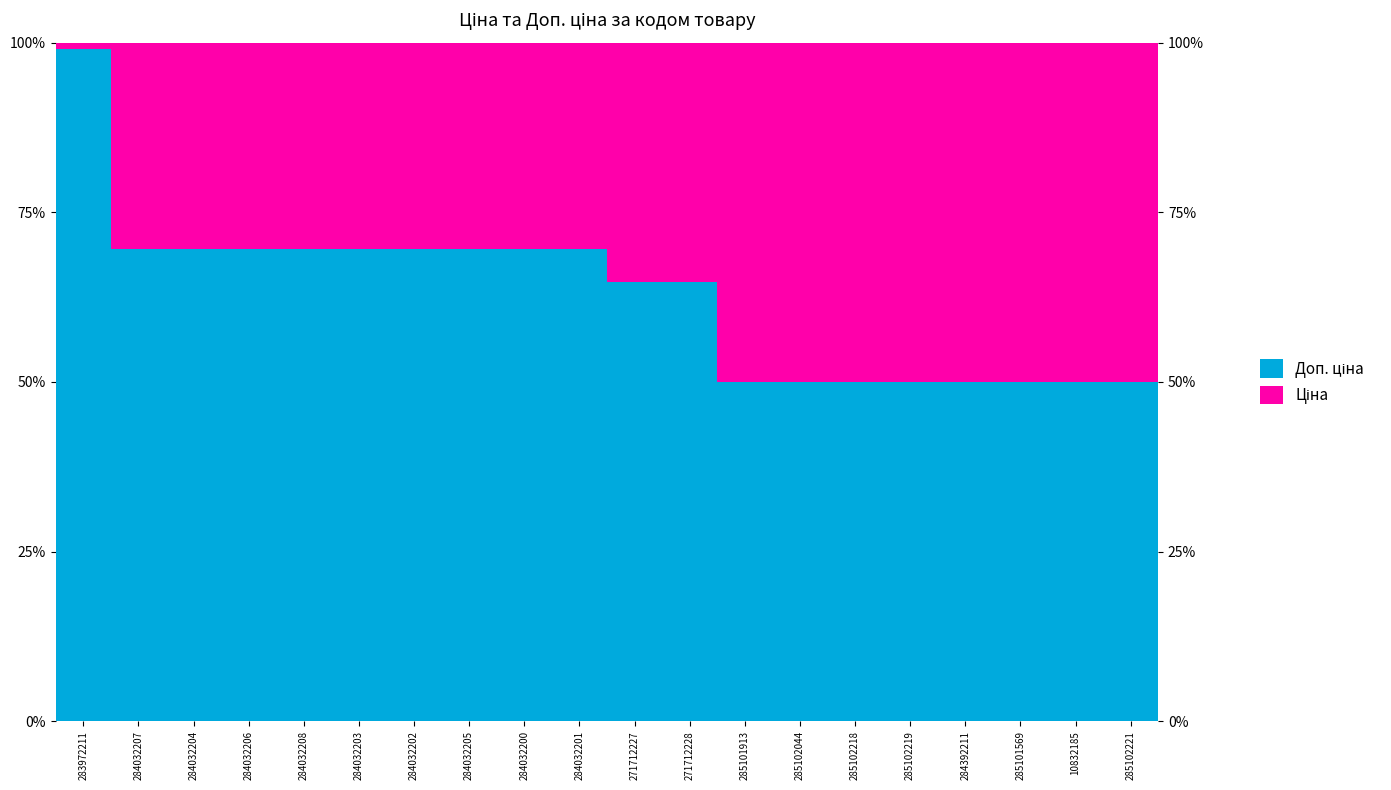

At which label does Доп. ціна reach its peak?

283972211